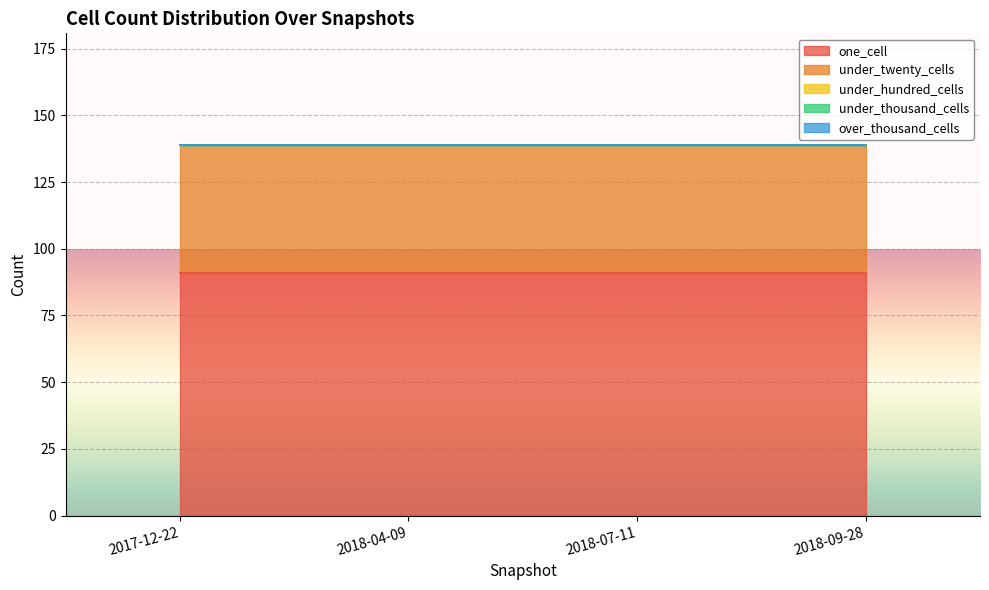

True or false: one_cell and over_thousand_cells cross at least once.

False